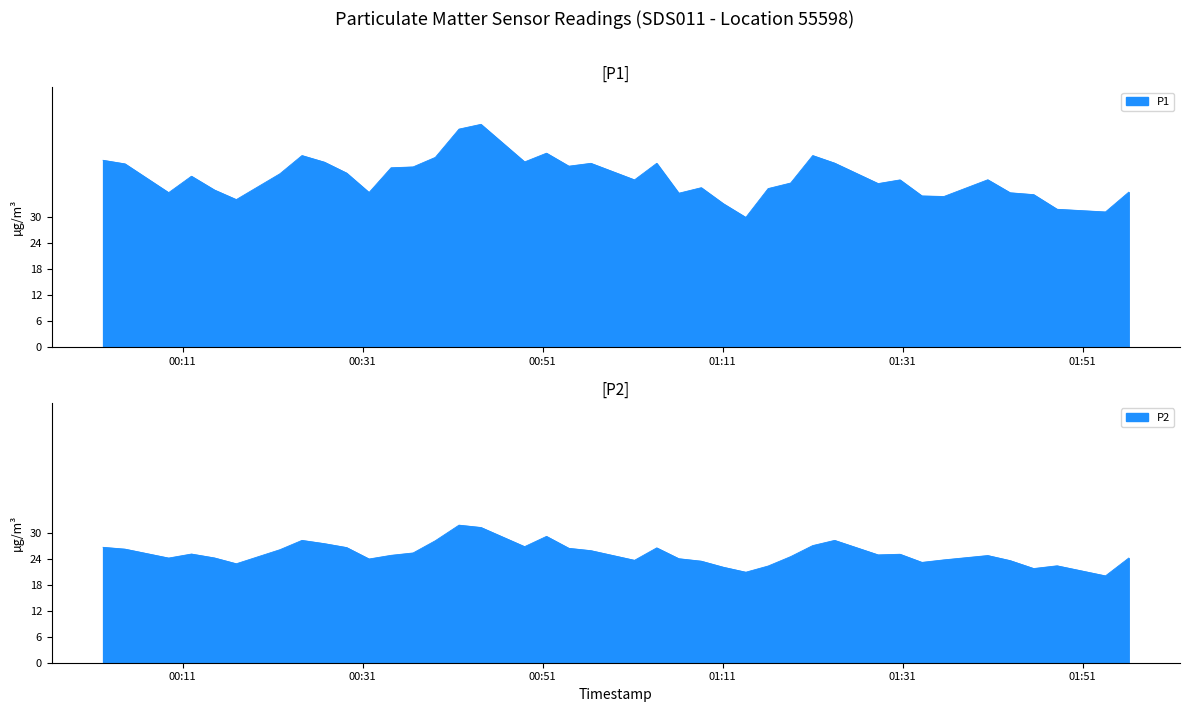

What is the sum of all P2 values?

1007.5